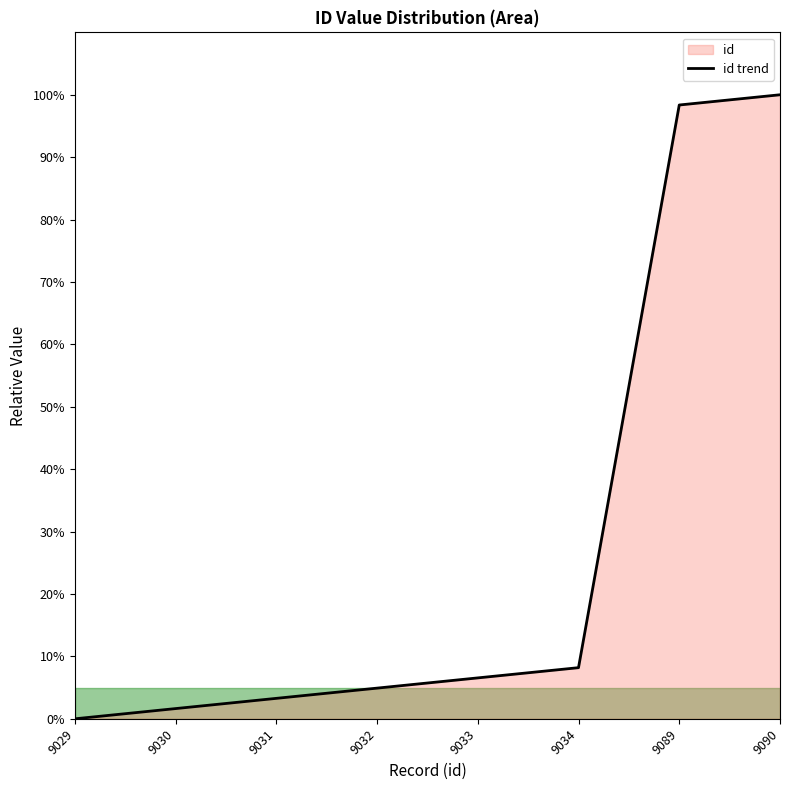

Read the value at 9032.

4.9